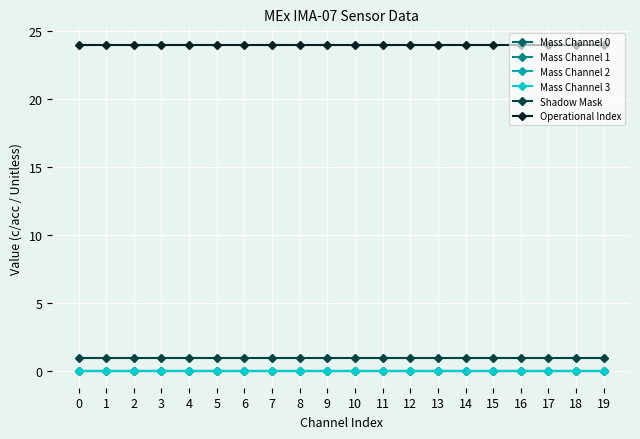

True or false: Mass Channel 1 and Mass Channel 3 intersect in this chart.

False